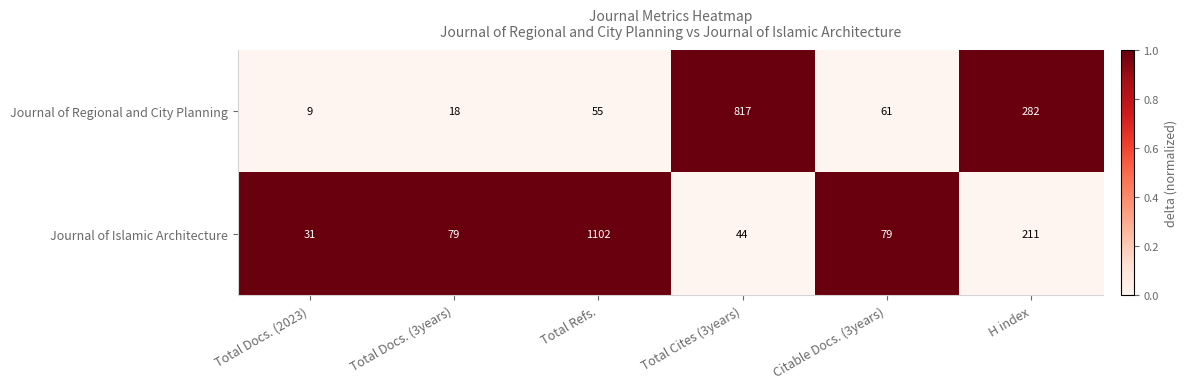

Rank the series at Citable Docs. (3years) from lowest to highest value.

Journal of Regional and City Planning, Journal of Islamic Architecture